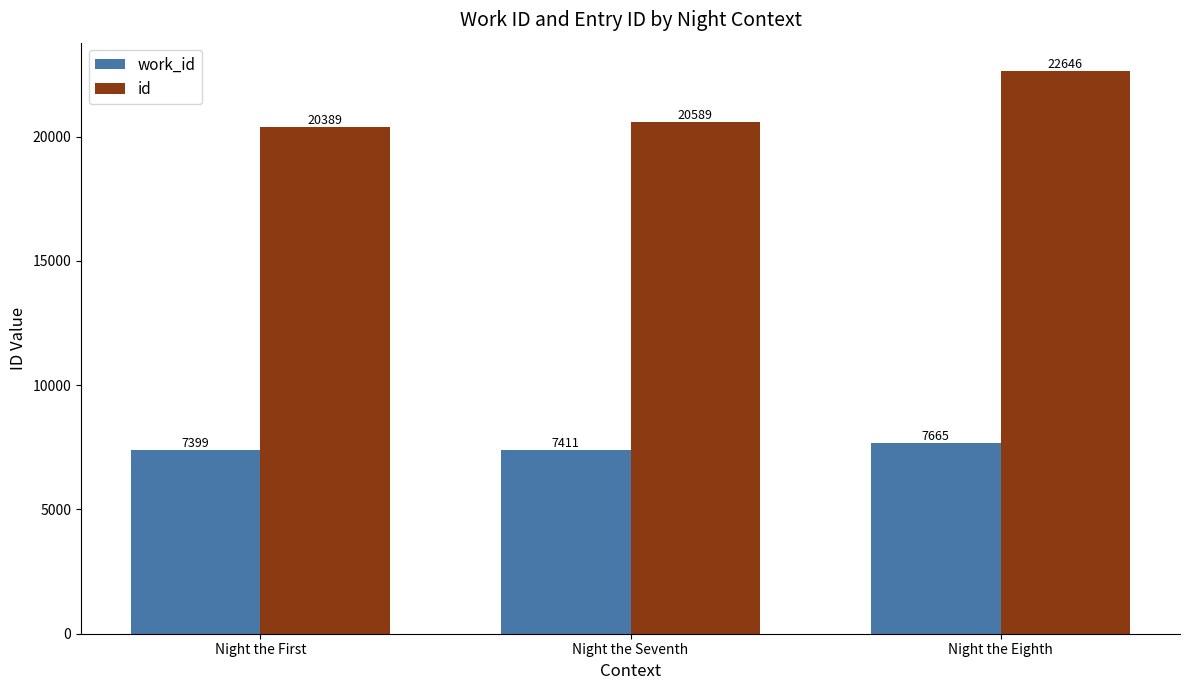

Rank the series by their maximum value, from lowest to highest.

work_id, id